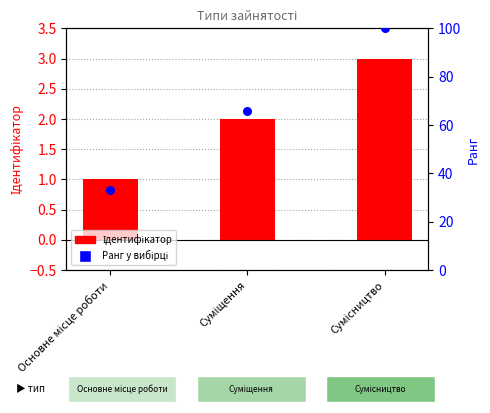

What are all the series names shown in the legend?

Ідентифікатор, Ранг у вибірці